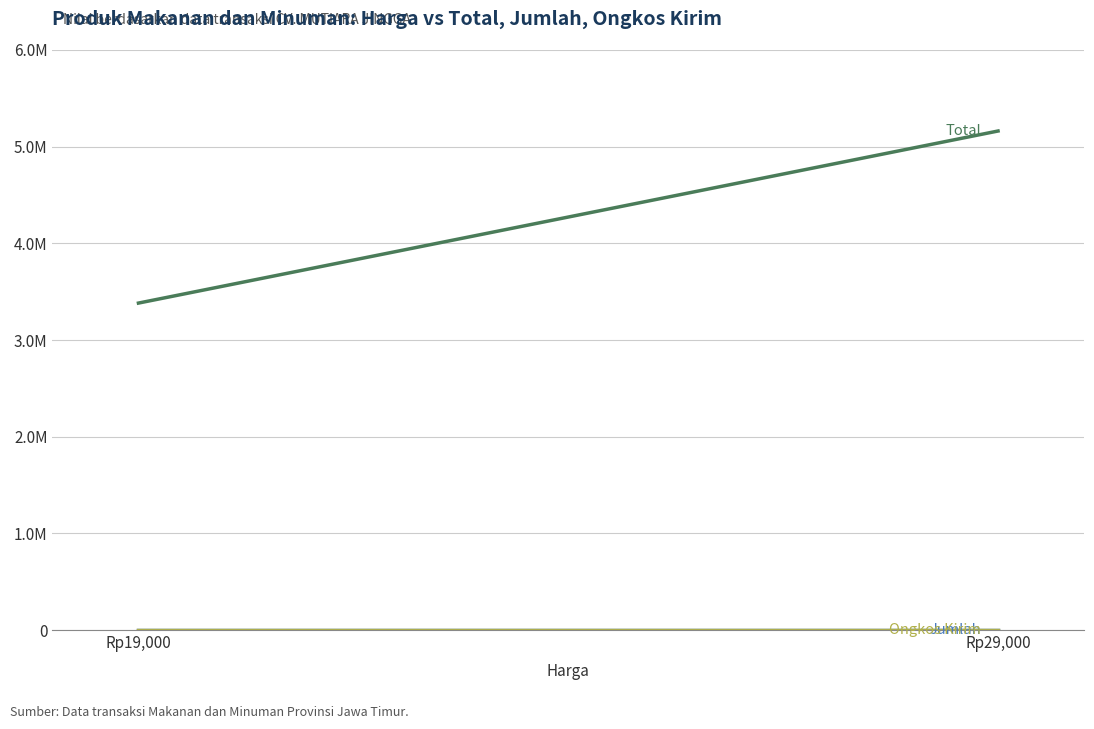

Which has a higher value, Rp29,000 or Rp19,000?

Rp29,000